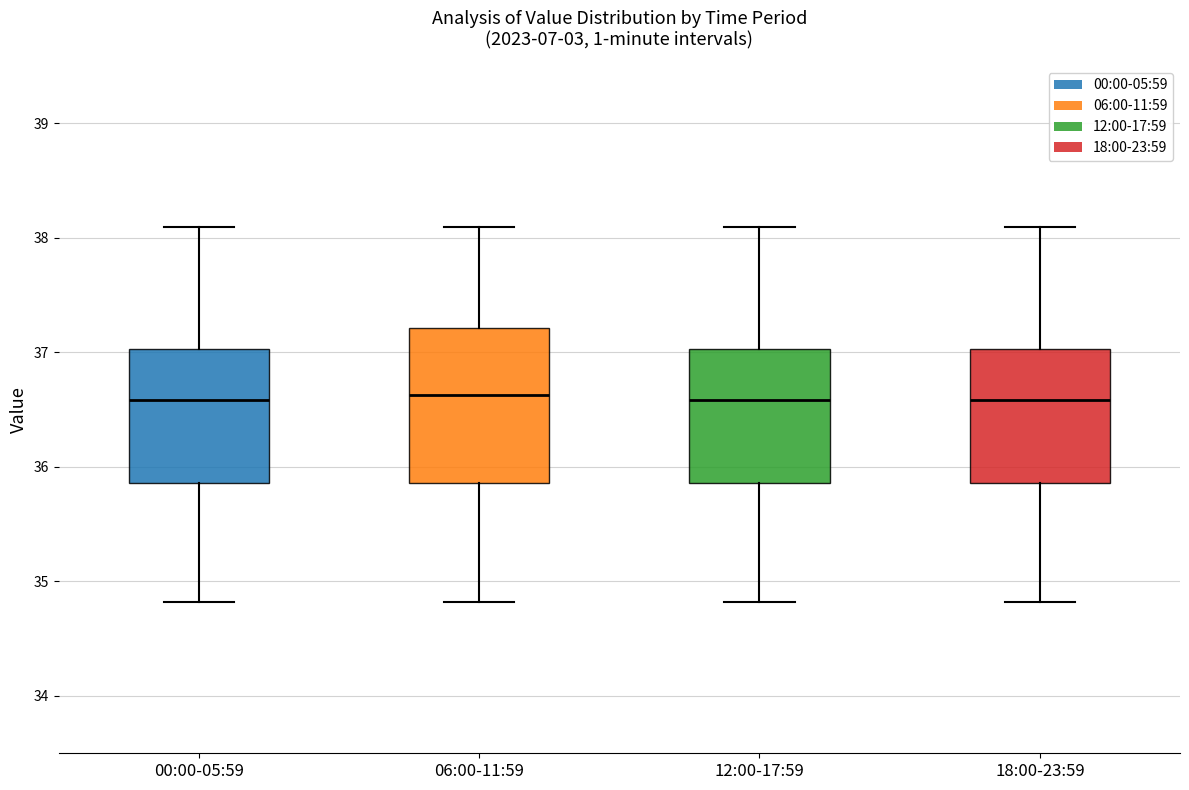

Reading left to right, read every box against the y-axis: the position of its median line, the range the box covers, and the ends of its whiskers. The values are not printed on the chart, so give them approximately, as read against the axis.

00:00-05:59: median 36.6, box 35.9 to 37.0, whiskers 34.8 to 38.1
06:00-11:59: median 36.6, box 35.9 to 37.2, whiskers 34.8 to 38.1
12:00-17:59: median 36.6, box 35.9 to 37.0, whiskers 34.8 to 38.1
18:00-23:59: median 36.6, box 35.9 to 37.0, whiskers 34.8 to 38.1